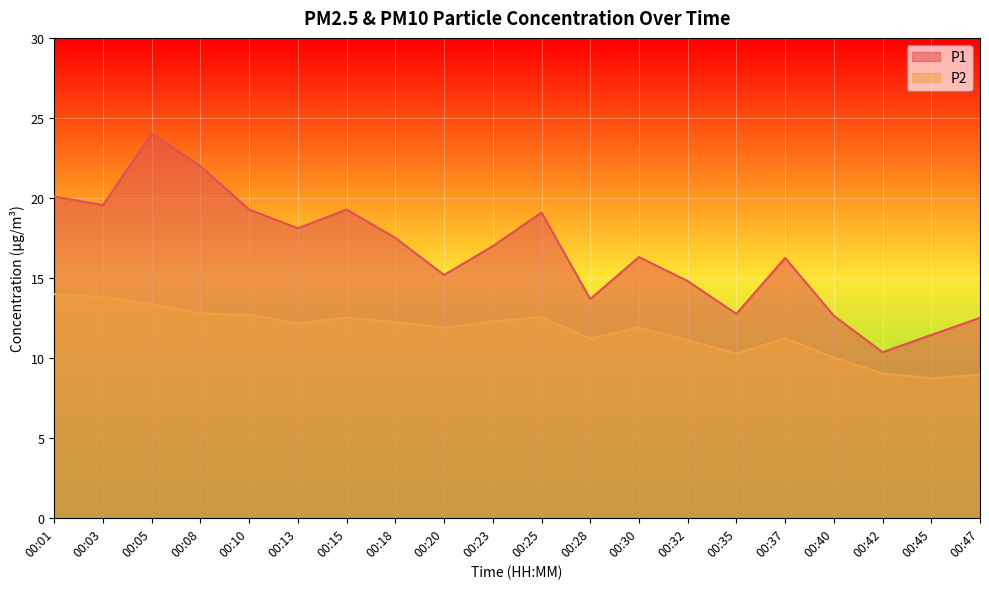

True or false: P2 and P1 cross at least once.

False